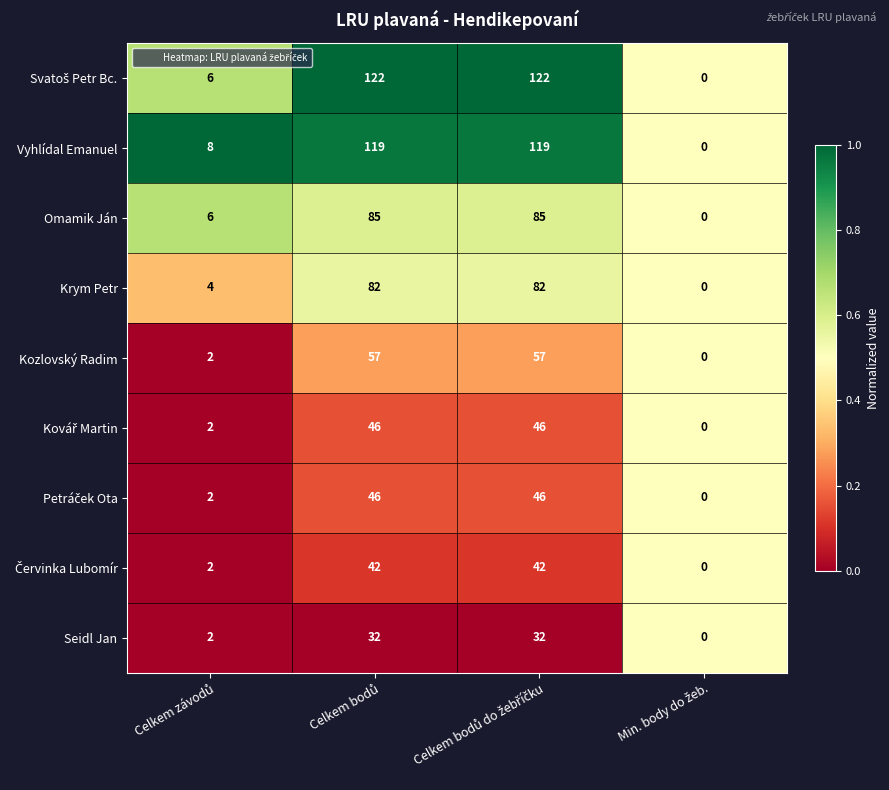

What is the maximum value shown in the chart?

122